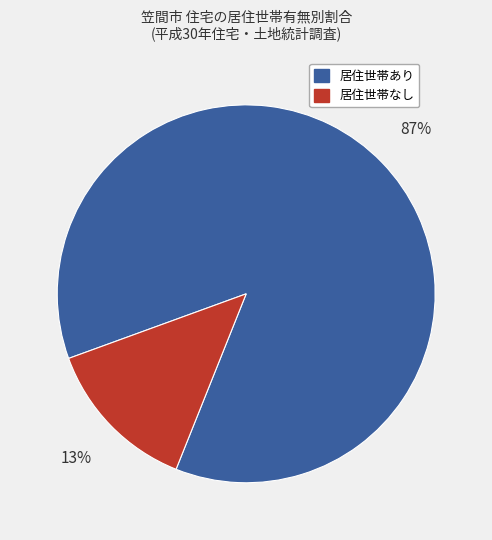

To the nearest percent, what is the average slice percentage?

50%